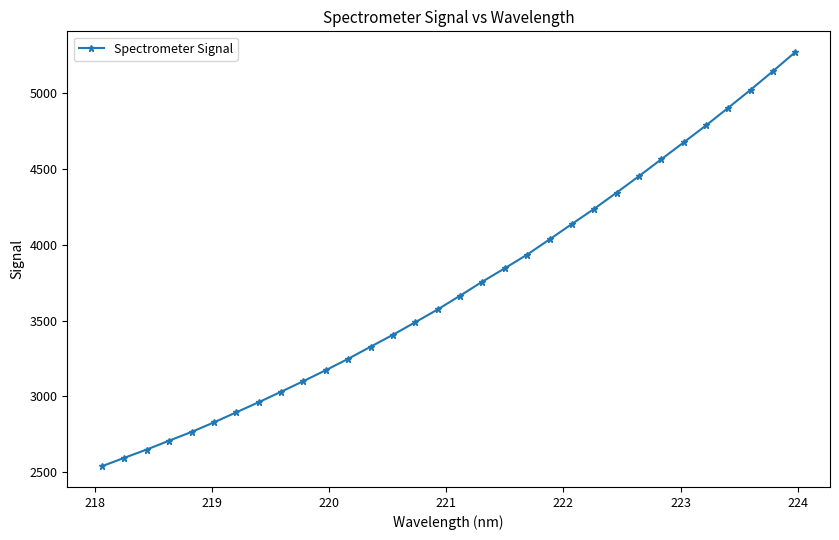

What is the average value?

3721.8